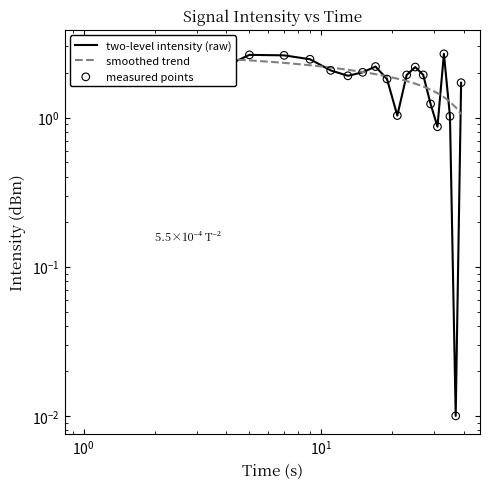

At how many categories does at least one series exceed 1?

20